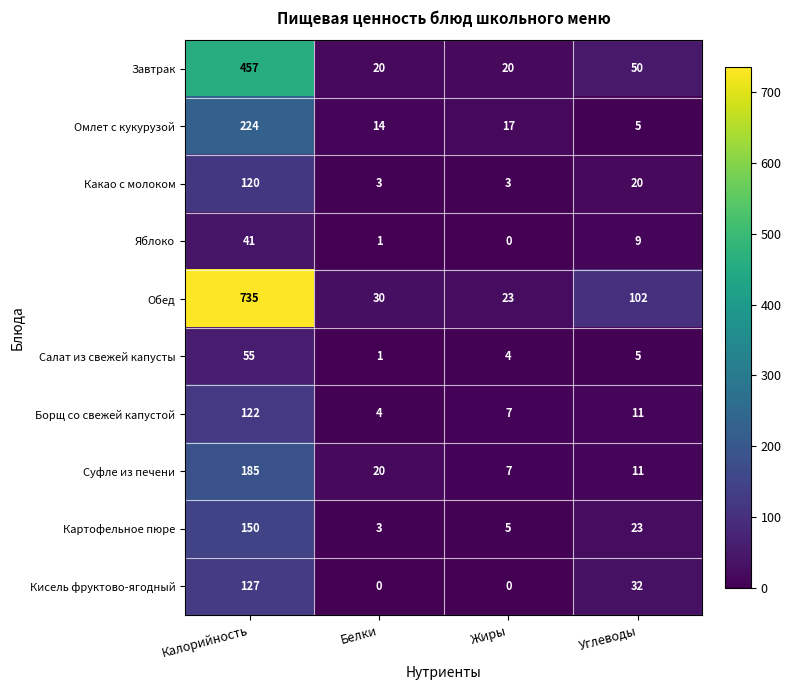

What is the spread (max minus min) of values at Жиры?

23